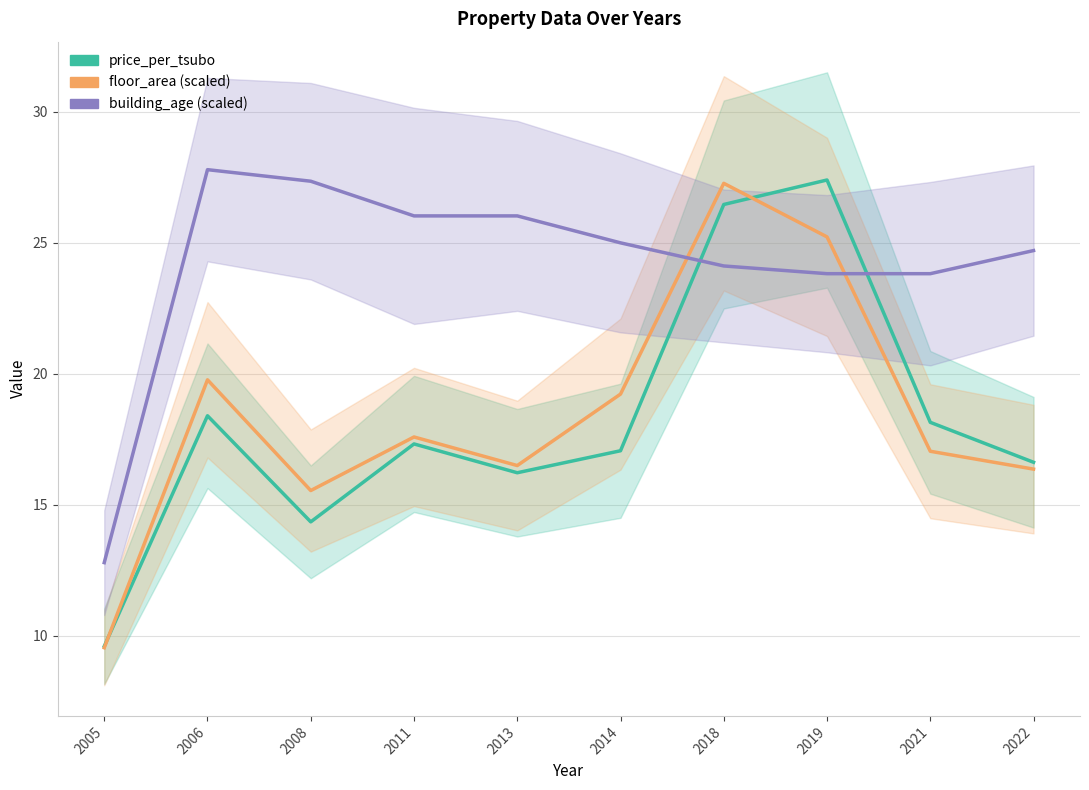

What is the difference between the highest and lowest values at 2019?

3.6